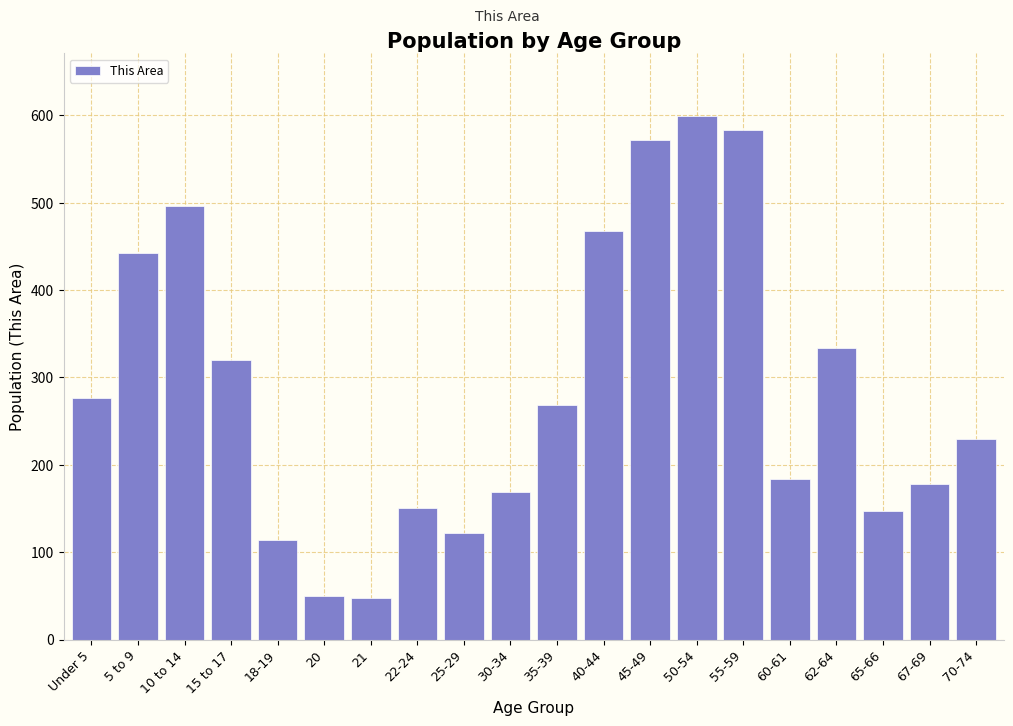

True or false: the data shows 753 at 10 to 14.

False